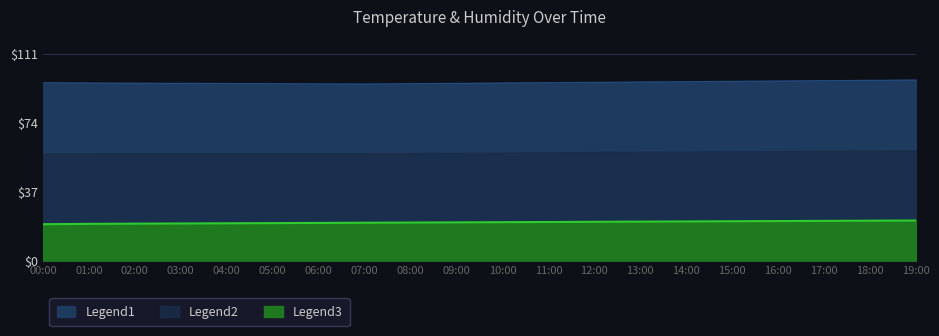

True or false: temperature and humidity cross at least once.

False